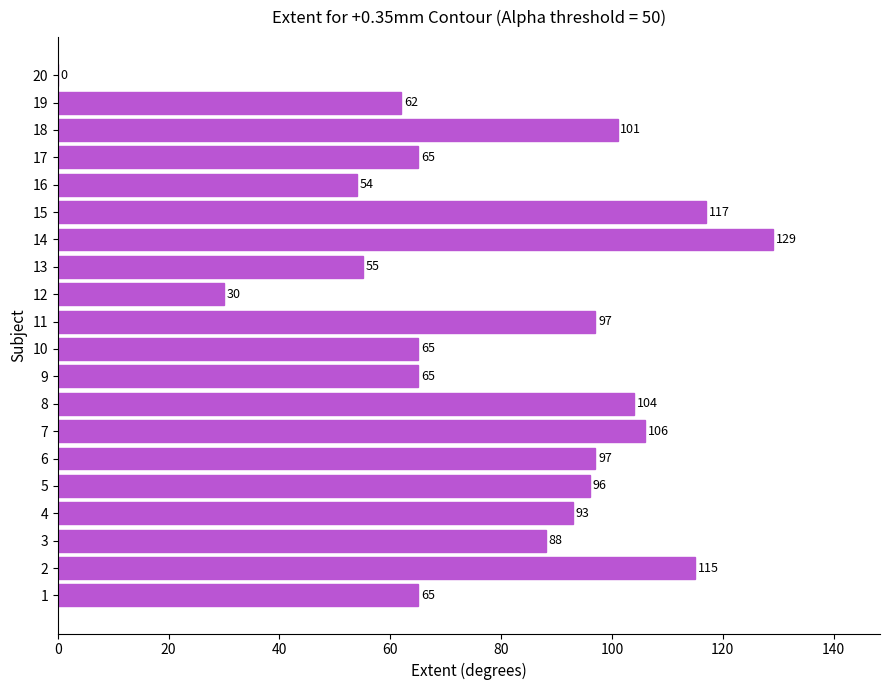

Reading bottom to top, list all the values displayed in this chart.

1=65	2=115	3=88	4=93	5=96	6=97	7=106	8=104	9=65	10=65	11=97	12=30	13=55	14=129	15=117	16=54	17=65	18=101	19=62	20=0